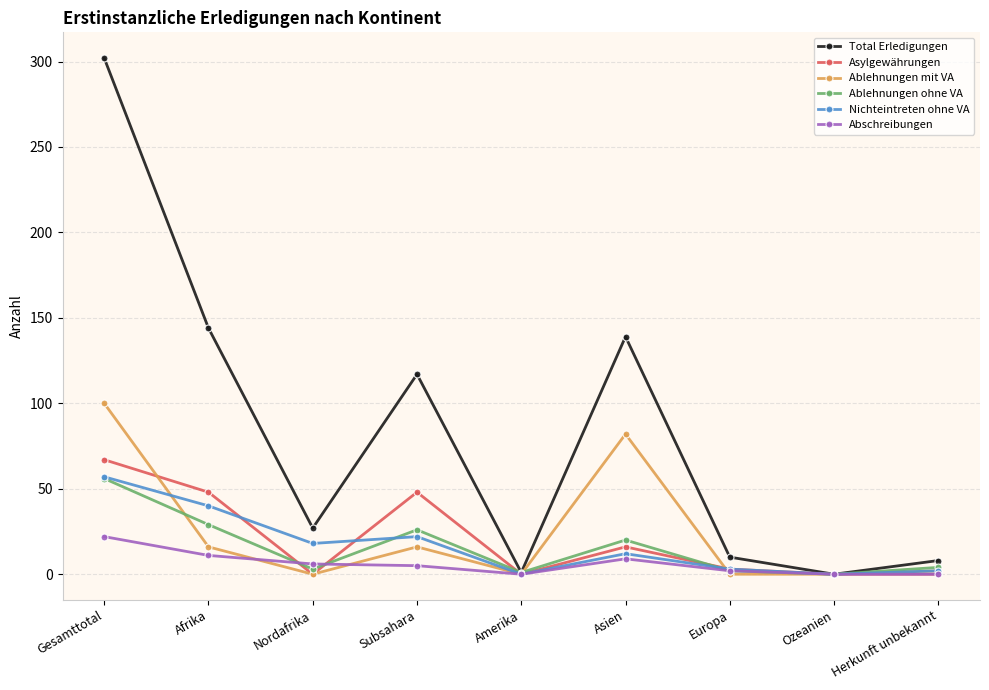

In Total Erledigungen, how many points are higher than both neighbors (excluding endpoints)?

2